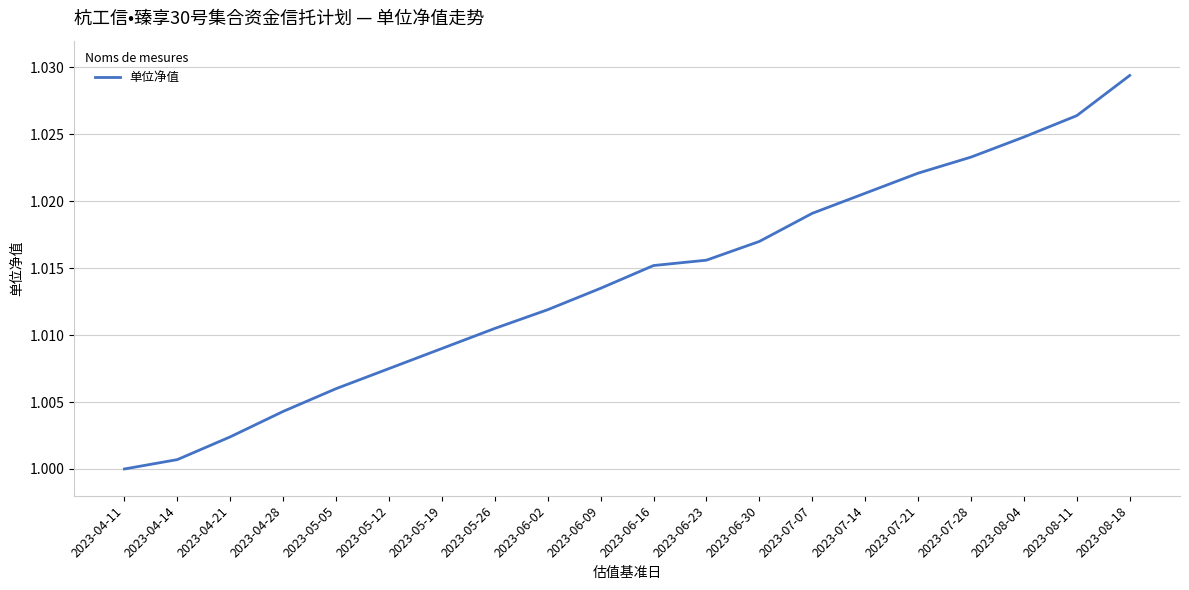

Rank the categories by value from highest to lowest.

2023-08-18, 2023-08-11, 2023-08-04, 2023-07-28, 2023-07-21, 2023-07-14, 2023-07-07, 2023-06-30, 2023-06-23, 2023-06-16, 2023-06-09, 2023-06-02, 2023-05-26, 2023-05-19, 2023-05-12, 2023-05-05, 2023-04-28, 2023-04-21, 2023-04-14, 2023-04-11